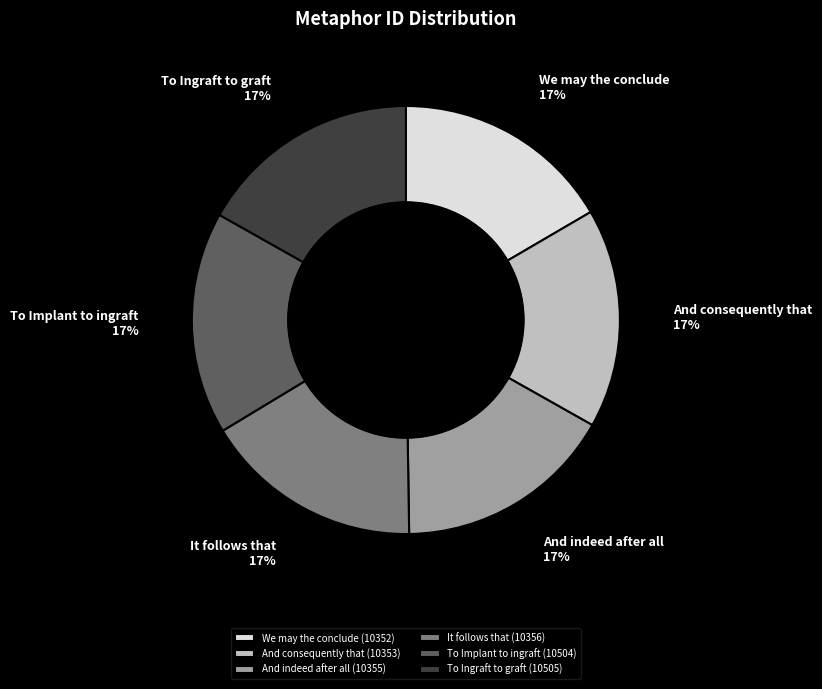

How many segments does this pie chart have?

6